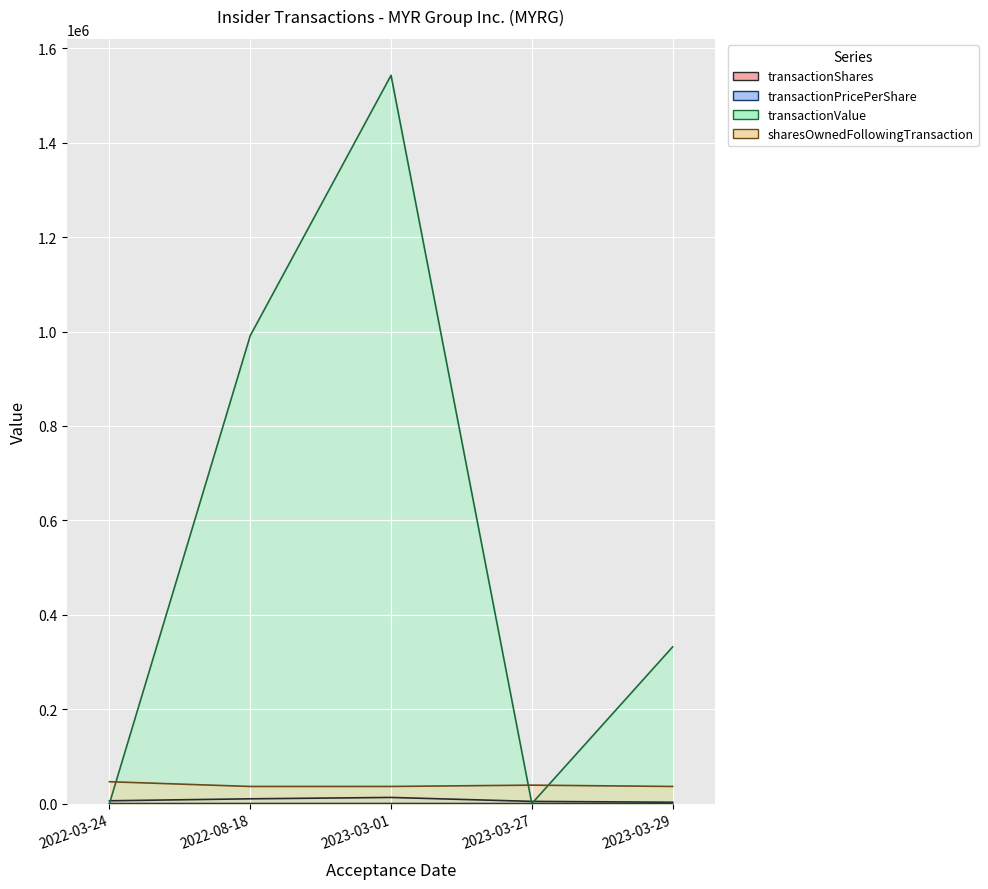

What is the difference between the highest and lowest values at 2023-03-01?

1542742.0